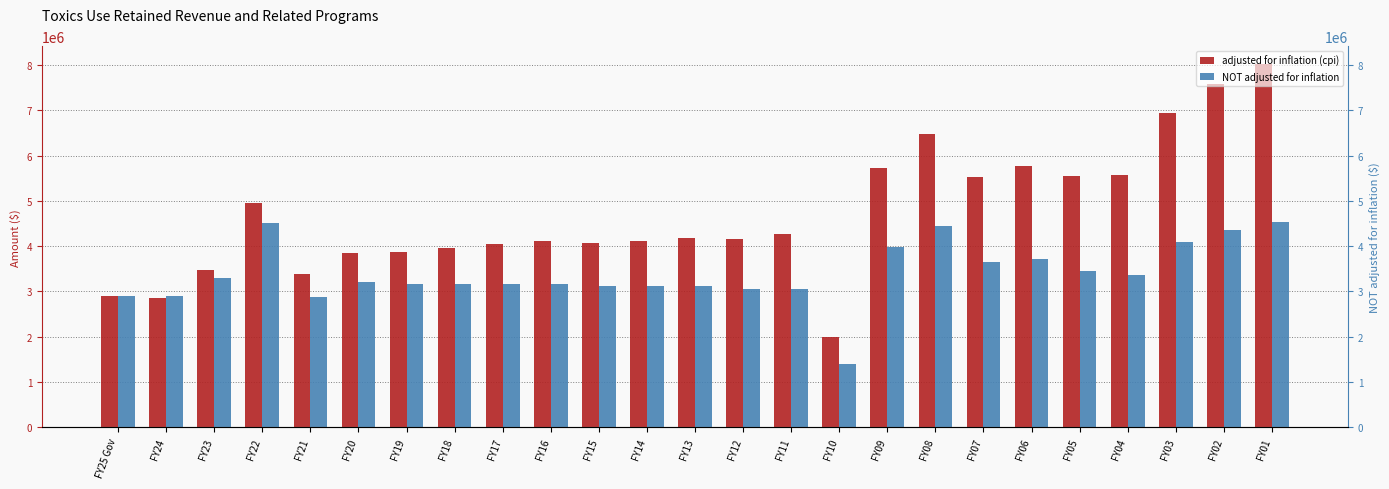

Reading left to right, list all the values displayed in this chart.

adjusted for inflation (cpi): 2888473	2863162	3466478	4955136	3393786	3858931	3870713	3950958	4039526	4114678	4079963	4109156	4173093	4150605	4270501	1989409	5734513	6481750	5535038	5775665	5557464	5582527	6941528	7585092	8015281
NOT adjusted for inflation: 2888473	2888473	3291409	4516332	2886472	3208640	3168361	3168361	3168361	3168361	3120894	3120894	3120894	3052627	3051198	1393749	3978354	4434648	3651472	3713699	3443322	3357959	4085301	4367835	4535249